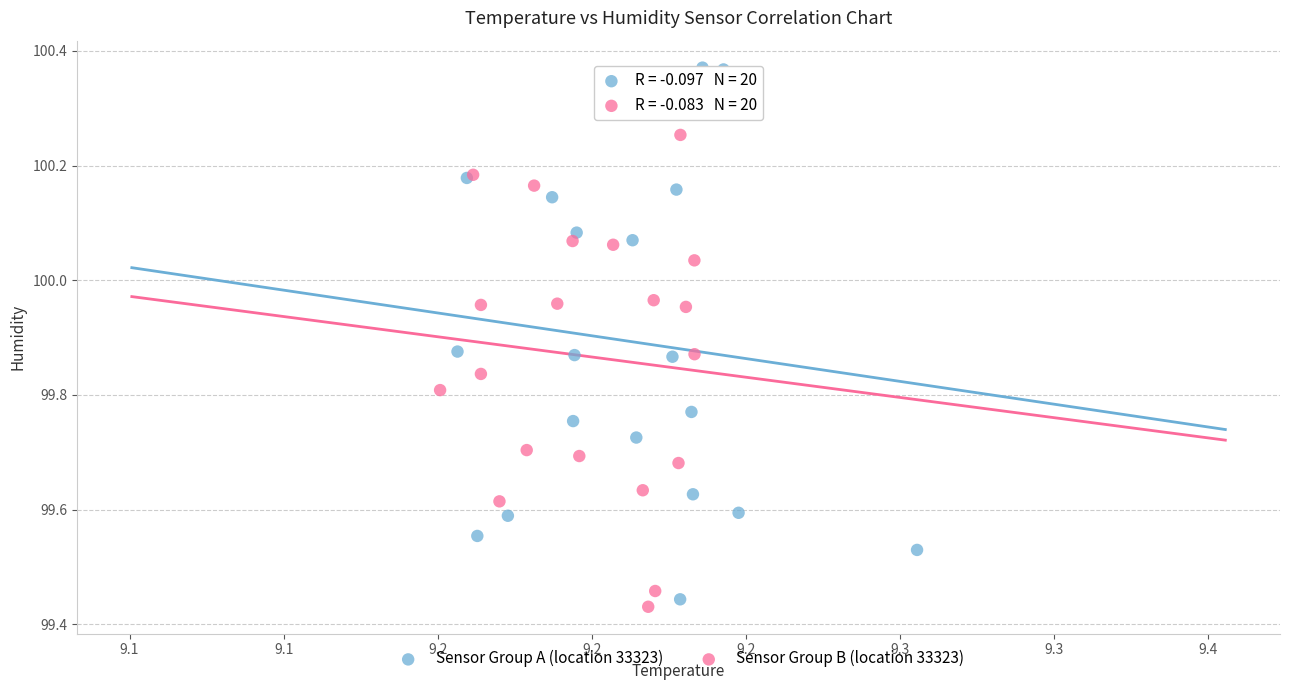

Which series has the widest spread of Y values?

Sensor Group A (location 33323)